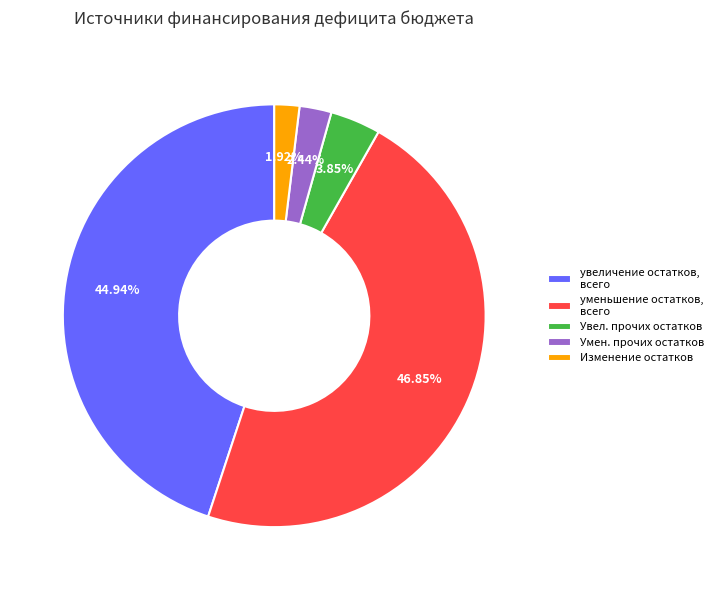

Is there any slice that represents more than half of the pie?

No